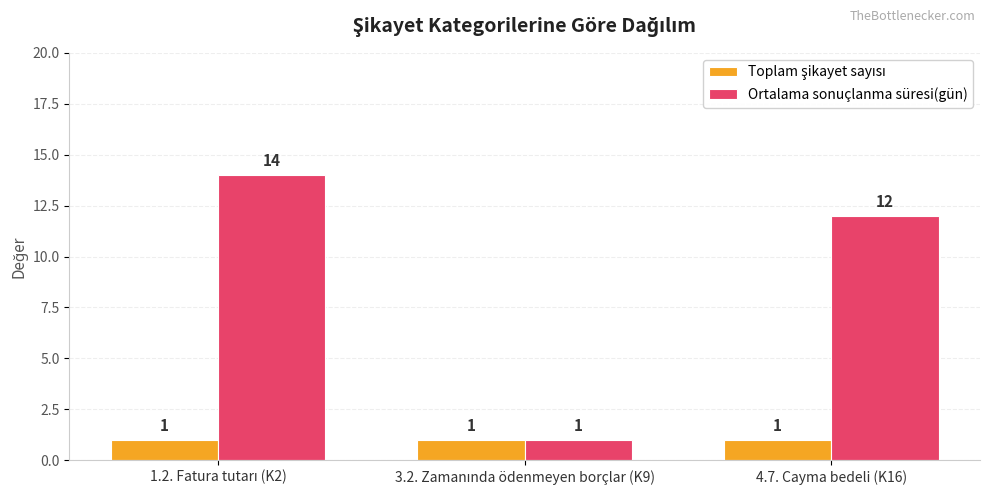

What is the sum of all Ortalama sonuçlanma süresi(gün) values?

27